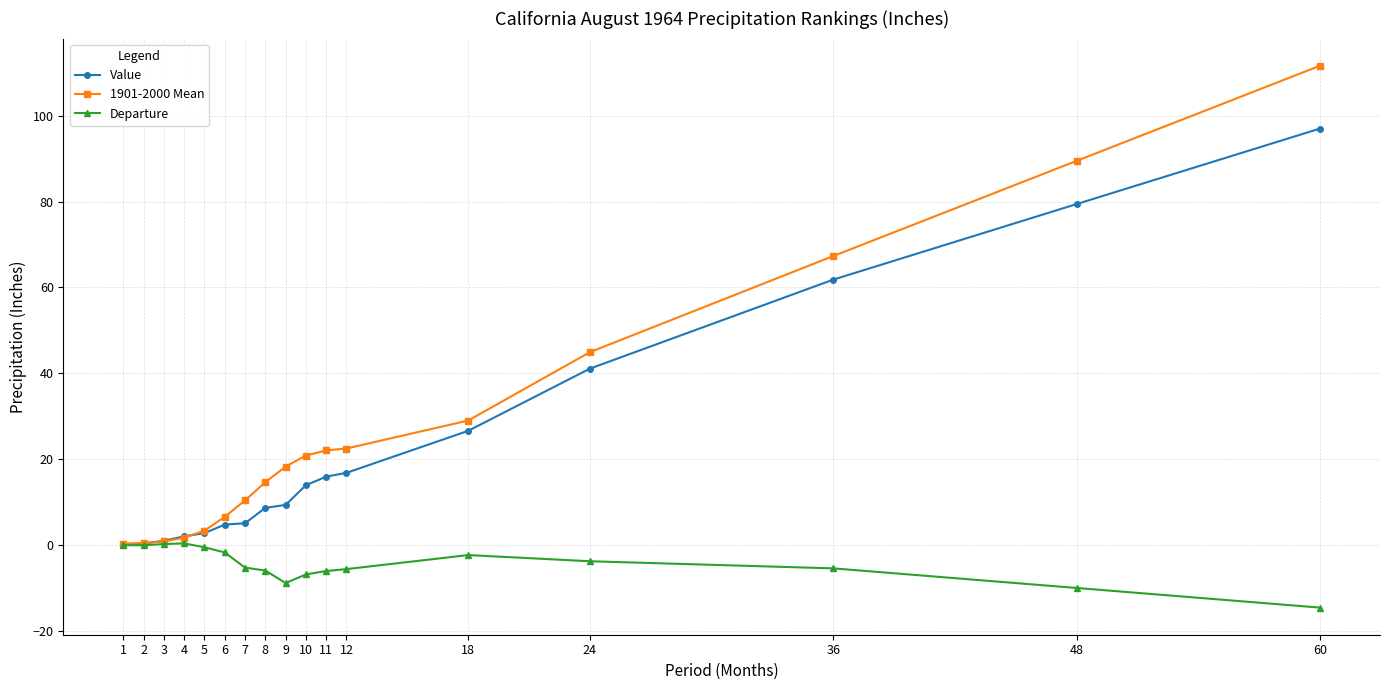

What value does the 1901-2000 Mean series have at 60?

111.7